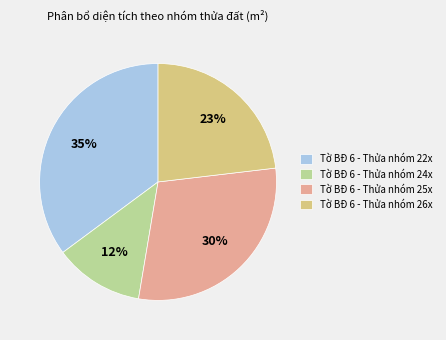

To the nearest percent, what is the difference between the Tờ BĐ 6 - Thửa nhóm 26x and Tờ BĐ 6 - Thửa nhóm 22x slice percentages?

12%